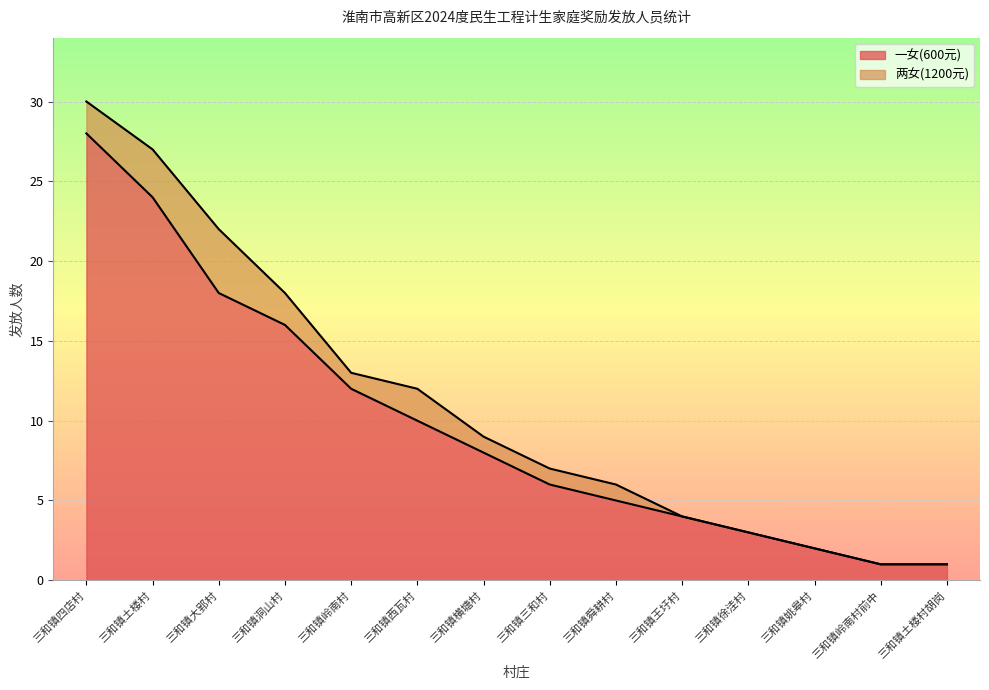

Reading right to left, extract all data points from this chart.

1	1	2	3	4	5	6	8	10	12	16	18	24	28